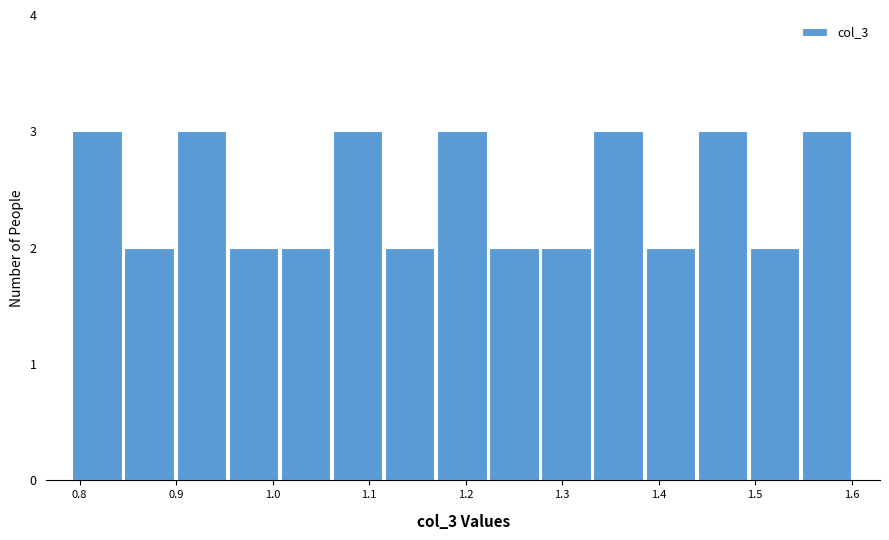

Reading left to right, transcribe this chart: for each bar, give the range it covers on the x-axis and its height. Neither the bar edges nor the heights are printed on the chart, so give them approximately, as read against the axes.

0.79 to 0.85: 3
0.85 to 0.90: 2
0.90 to 0.95: 3
0.95 to 1.01: 2
1.01 to 1.06: 2
1.06 to 1.12: 3
1.12 to 1.17: 2
1.17 to 1.22: 3
1.22 to 1.28: 2
1.28 to 1.33: 2
1.33 to 1.39: 3
1.39 to 1.44: 2
1.44 to 1.49: 3
1.49 to 1.55: 2
1.55 to 1.60: 3